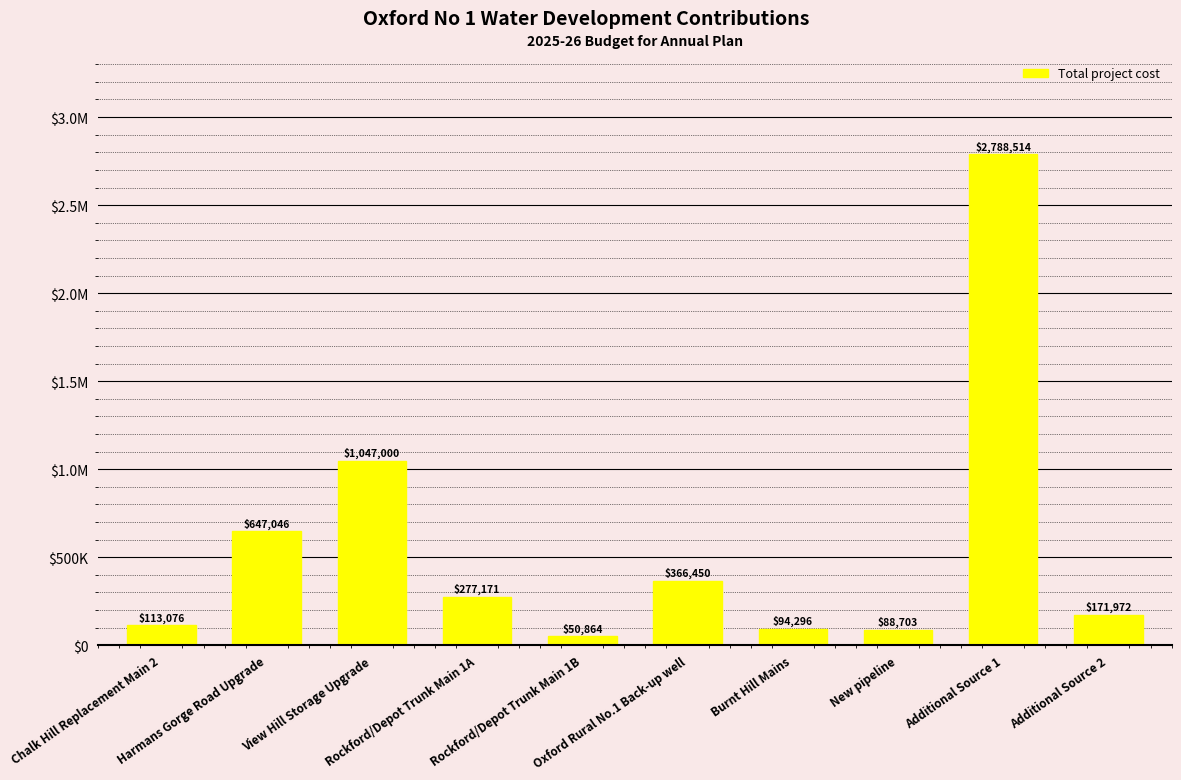

At which label is the value closest to 1419689?

View Hill Storage Upgrade